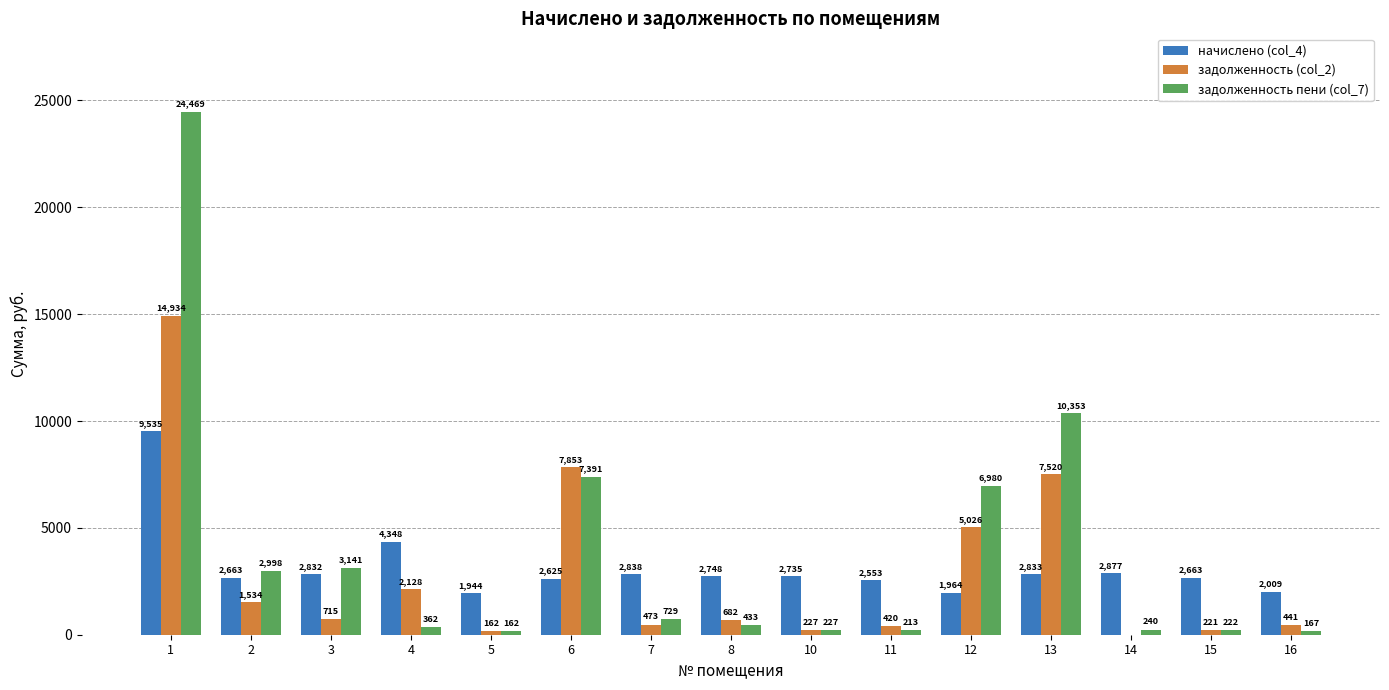

Which series has the largest total across all categories?

задолженность пени (col_7)